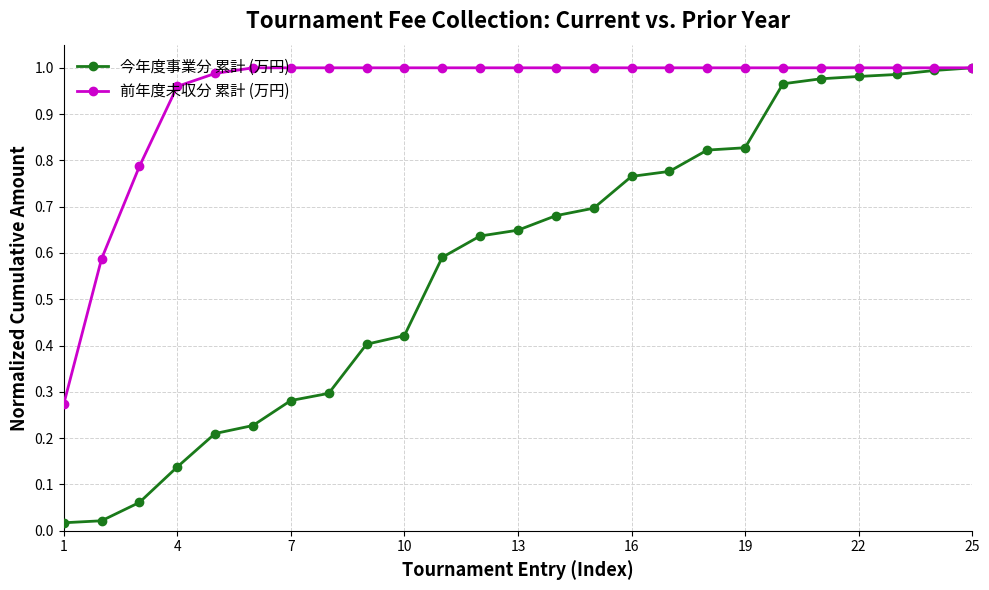

Which series has the largest range (max minus min)?

今年度事業分 累計 (万円)